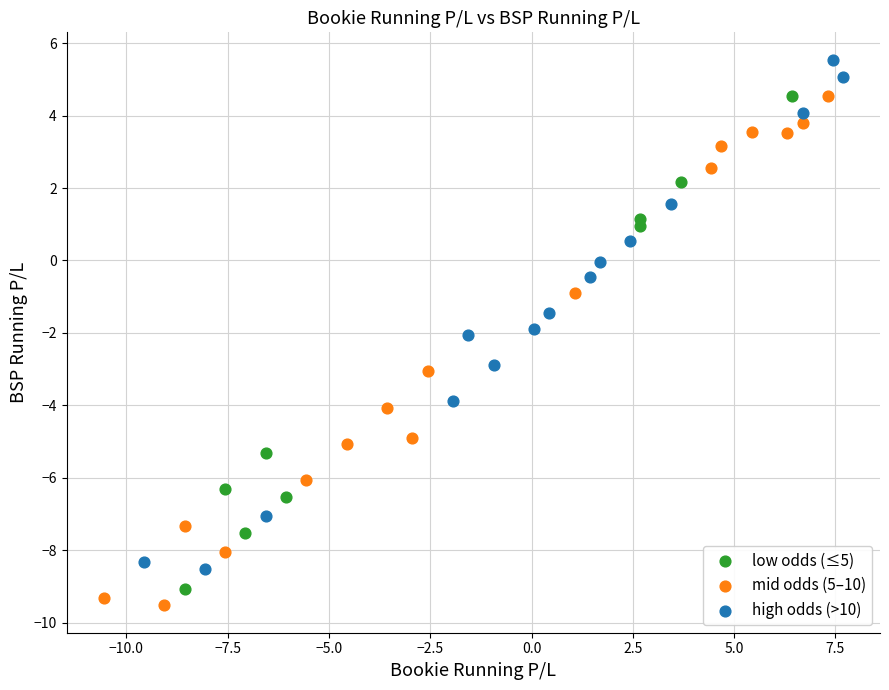

Which series contains the highest Y value?

high odds (>10)